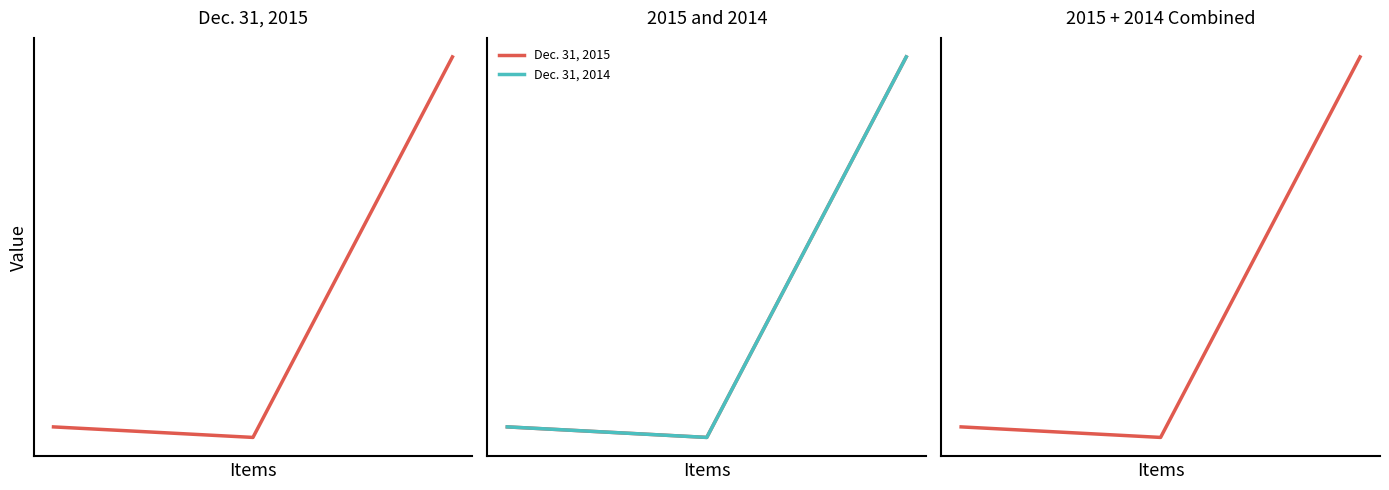

List the labels in order of Dec. 31, 2015 value, smallest first.

1, 0, 2